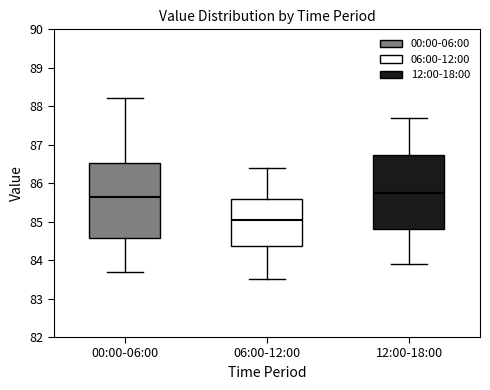

Which box's median line is the lowest?

06:00-12:00